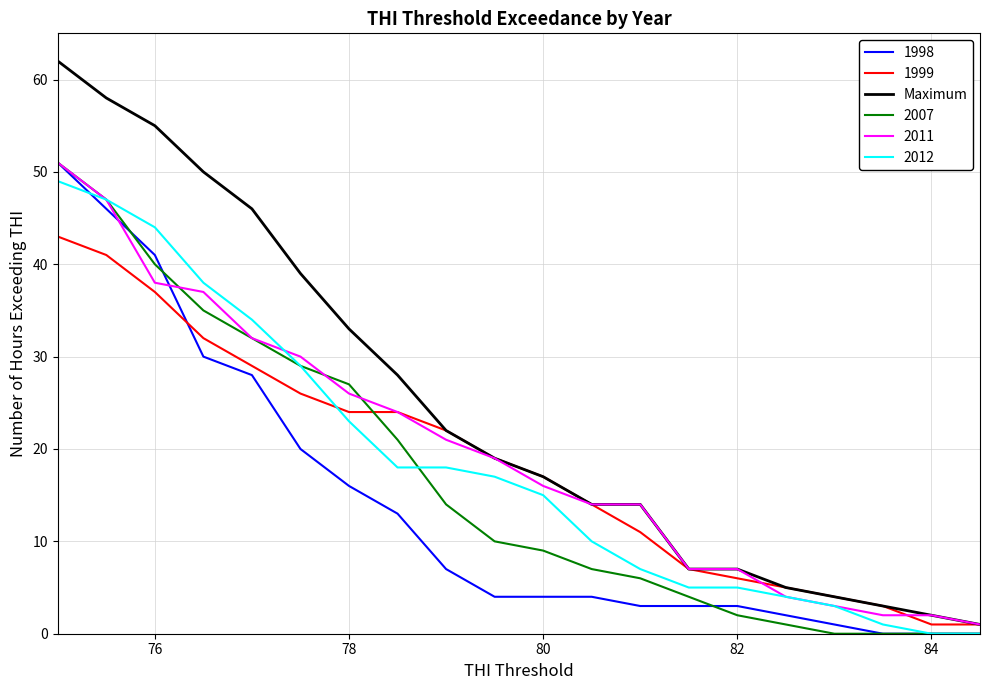

Which series has the largest range (max minus min)?

Maximum